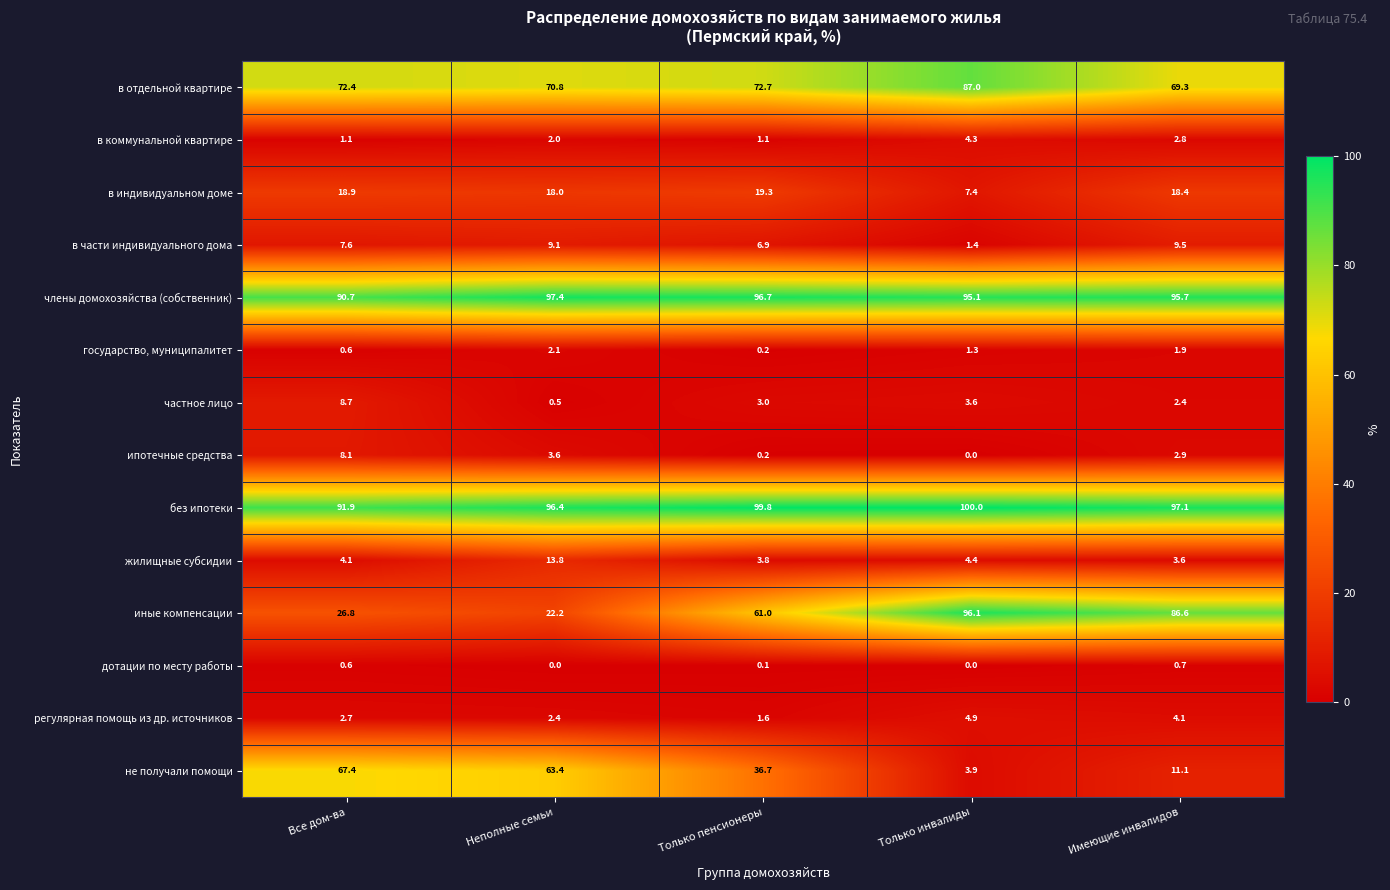

At which category is the sum across all series the highest?

Только инвалиды